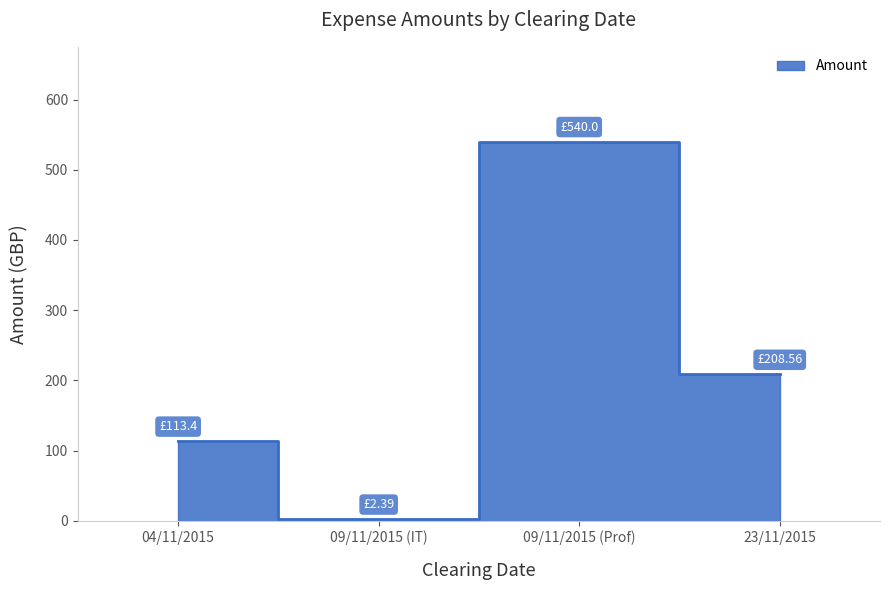

What is the maximum value shown in the chart?

540.0